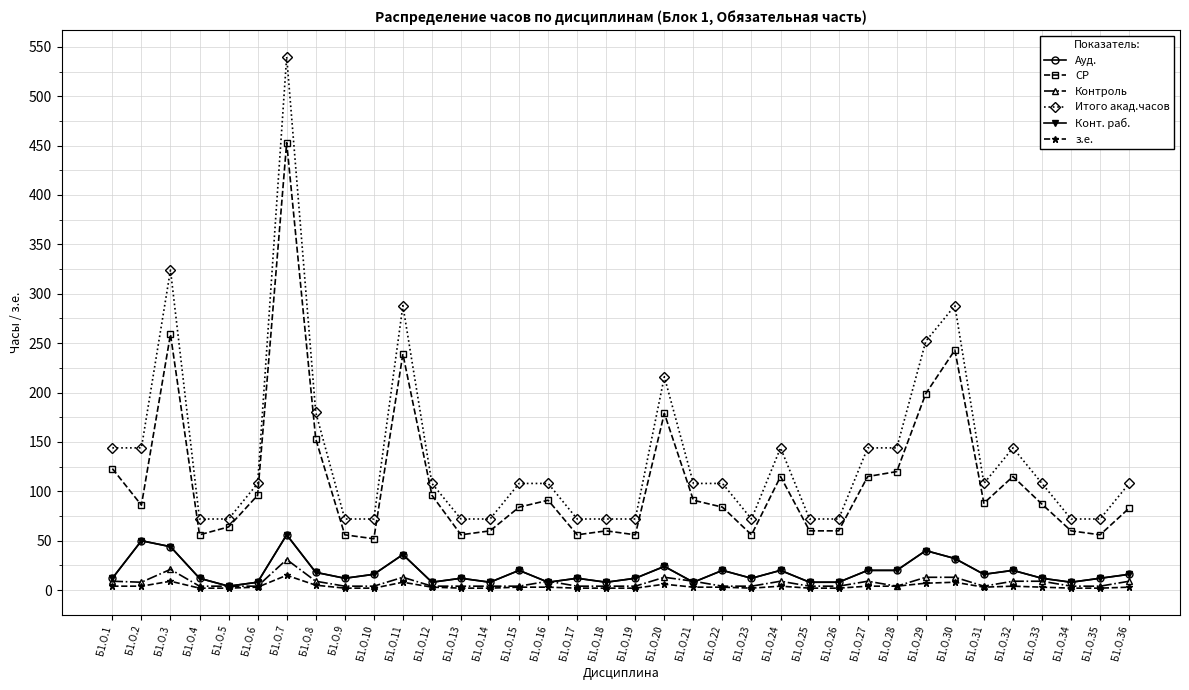

True or false: Итого акад.часов and Контроль cross at least once.

False